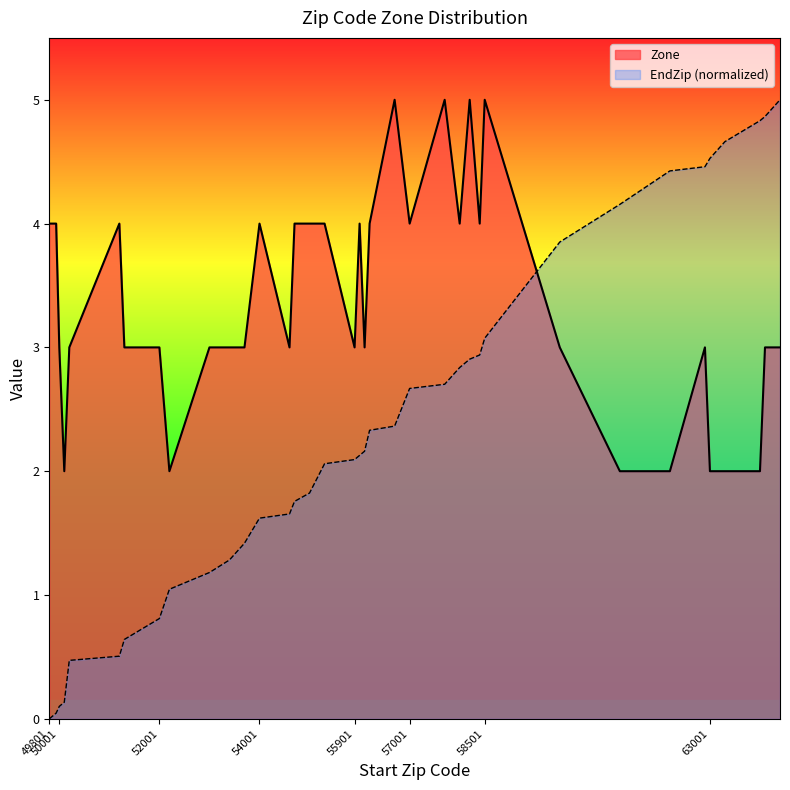

Which series changed the most between 50101 and 54601?

EndZip